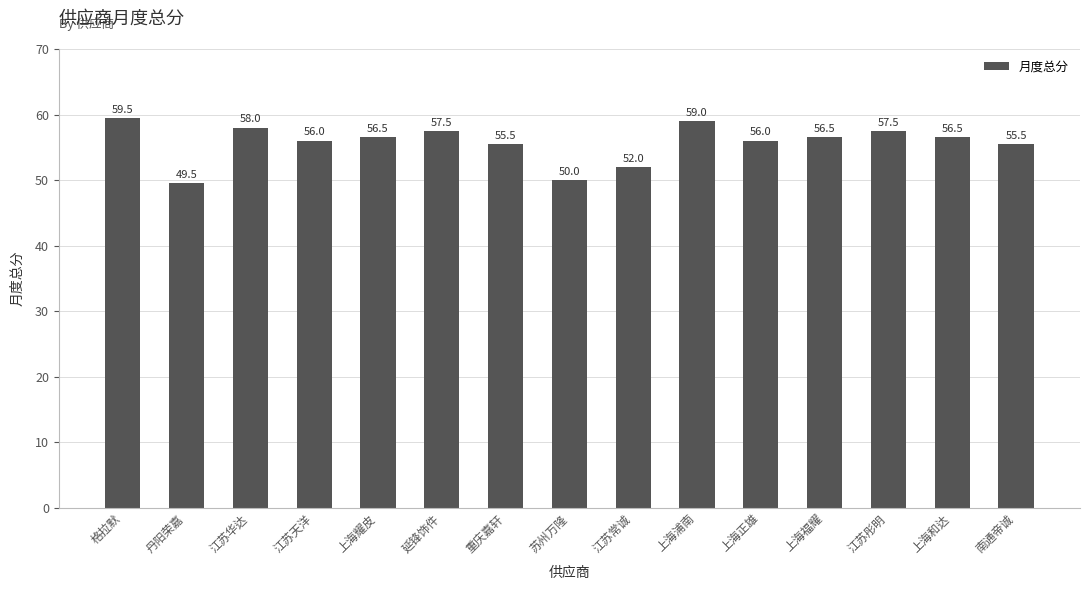

What is the value of the 14th bar from the left?

56.5